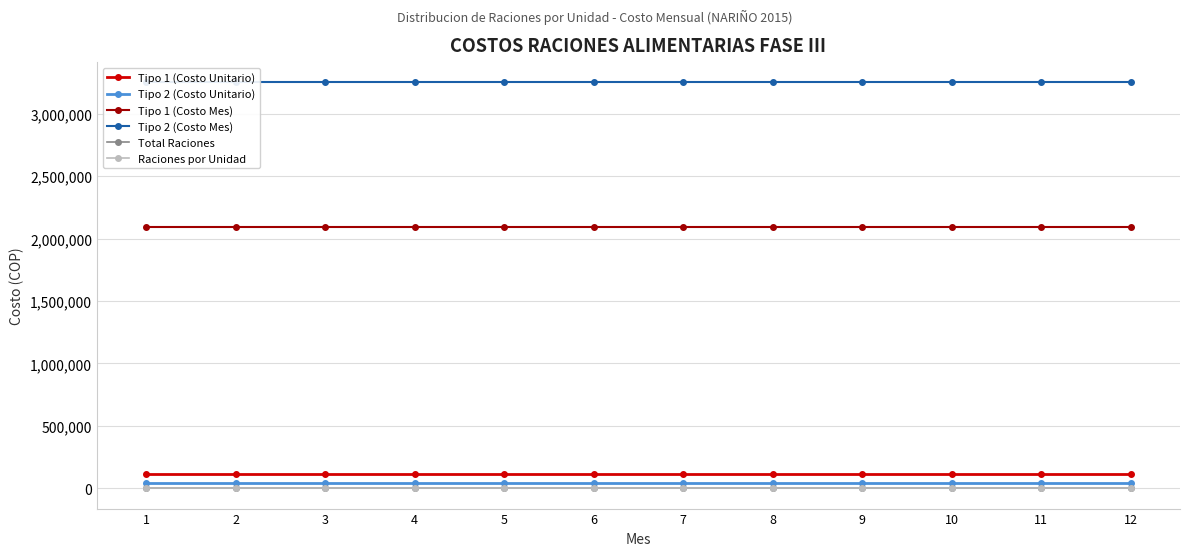

Reading left to right, transcribe all the data shown in this chart.

Tipo 1 (Costo Unitario): 1=116287	2=116287	3=116287	4=116287	5=116287	6=116287	7=116287	8=116287	9=116287	10=116287	11=116287	12=116287
Tipo 2 (Costo Unitario): 1=45153	2=45153	3=45153	4=45153	5=45153	6=45153	7=45153	8=45153	9=45153	10=45153	11=45153	12=45153
Tipo 1 (Costo Mes): 1=2093166	2=2093166	3=2093166	4=2093166	5=2093166	6=2093166	7=2093166	8=2093166	9=2093166	10=2093166	11=2093166	12=2093166
Tipo 2 (Costo Mes): 1=3251016	2=3251016	3=3251016	4=3251016	5=3251016	6=3251016	7=3251016	8=3251016	9=3251016	10=3251016	11=3251016	12=3251016
Total Raciones: 1=90	2=90	3=90	4=90	5=90	6=90	7=90	8=90	9=90	10=90	11=90	12=90
Raciones por Unidad: 1=15	2=15	3=15	4=15	5=15	6=15	7=15	8=15	9=15	10=15	11=15	12=15